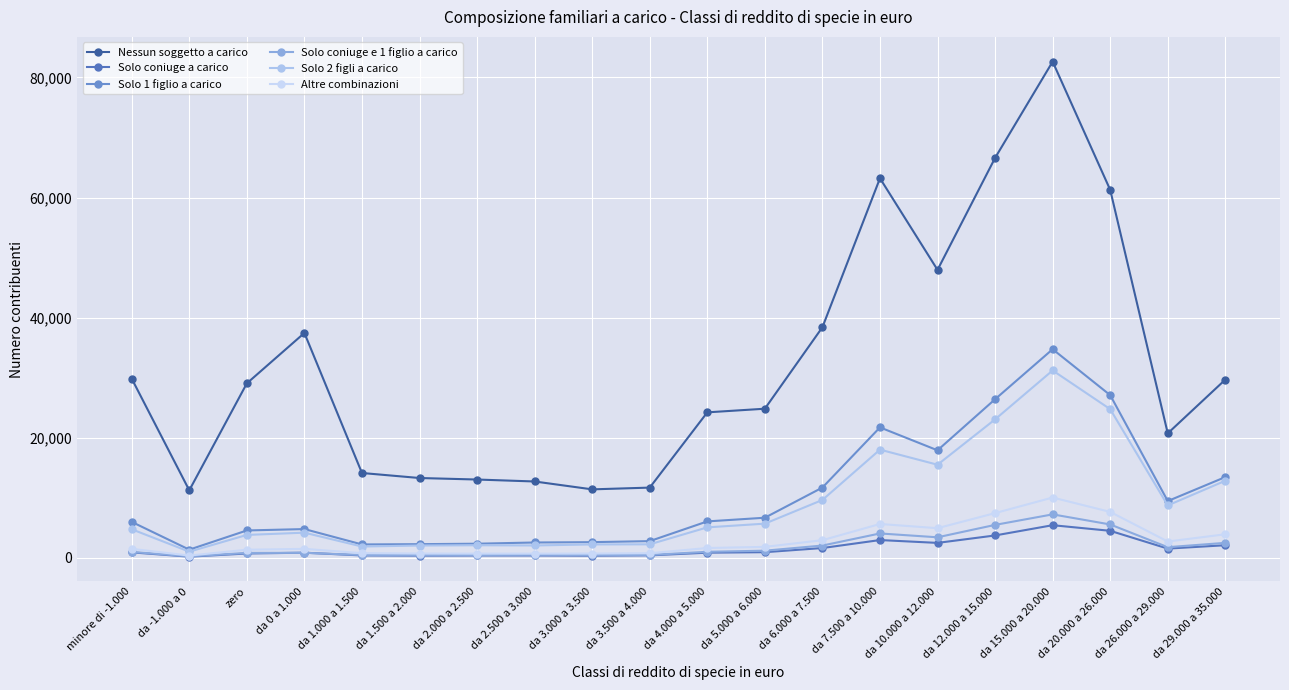

What is the lowest value of the Solo coniuge e 1 figlio a carico series?

259